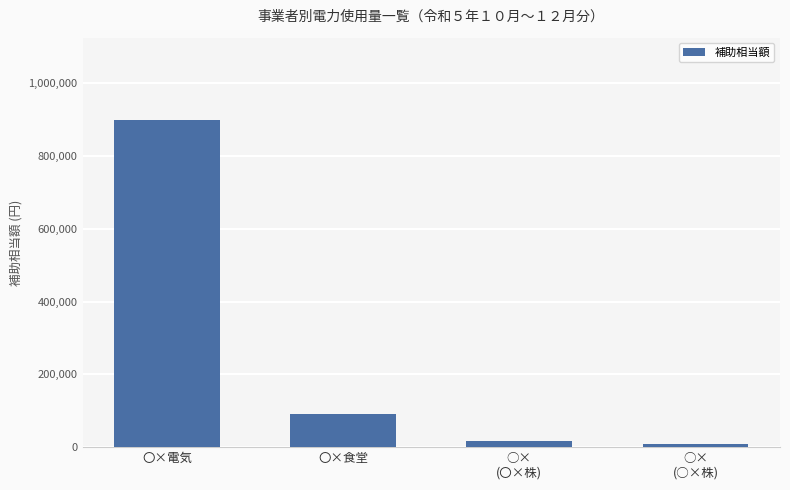

What is the maximum value shown in the chart?

900000